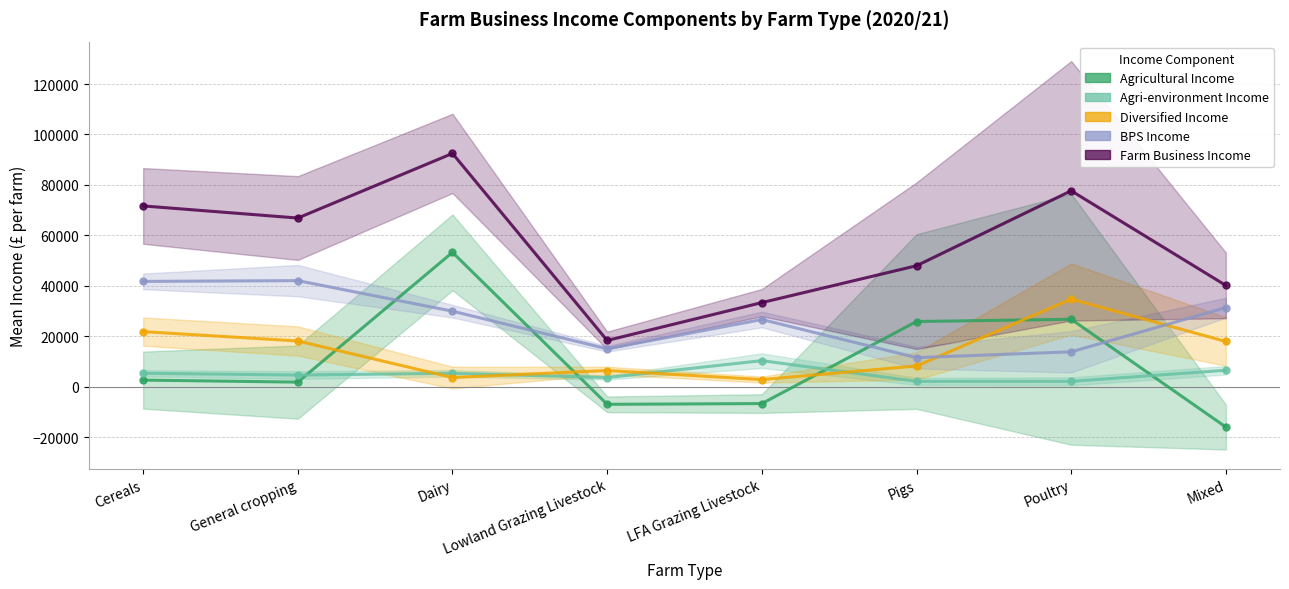

What is the label of the 6th point from the right?

Dairy